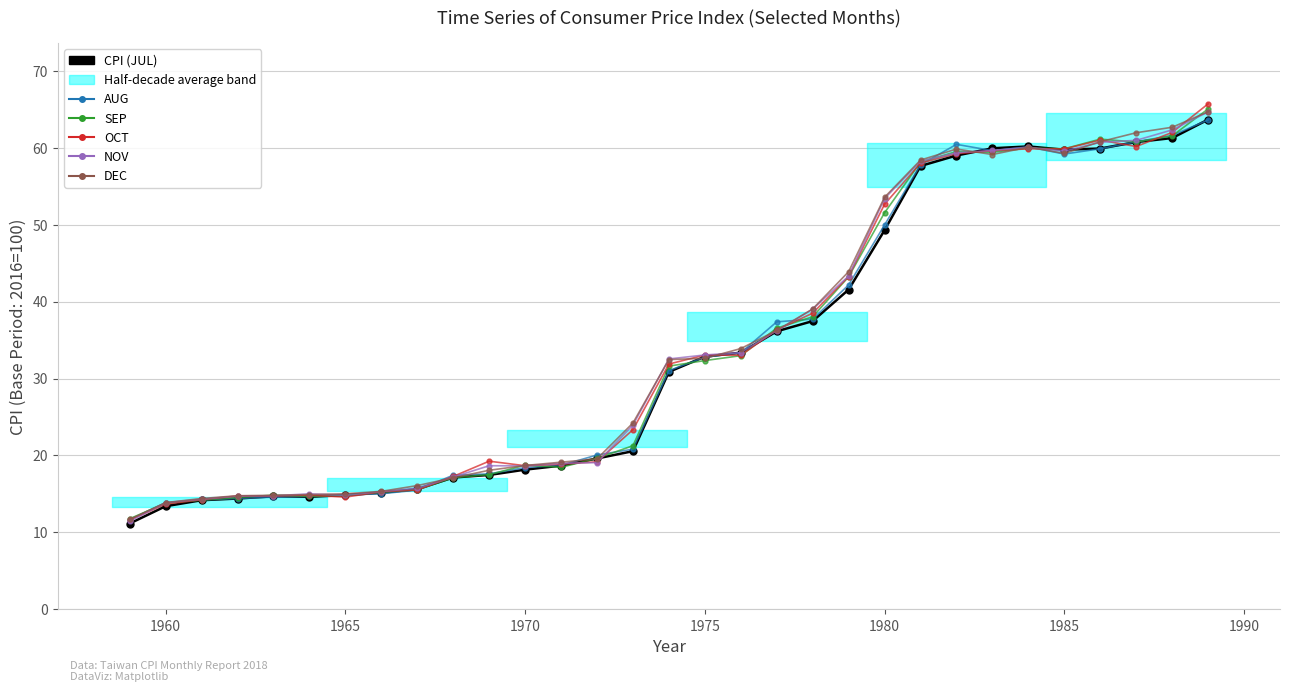

Is it true that OCT equals 23.7 at 1975?

False